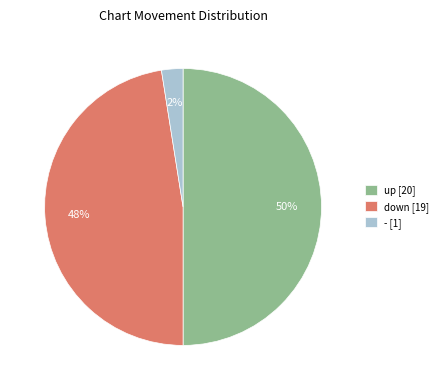

How many segments does this pie chart have?

3